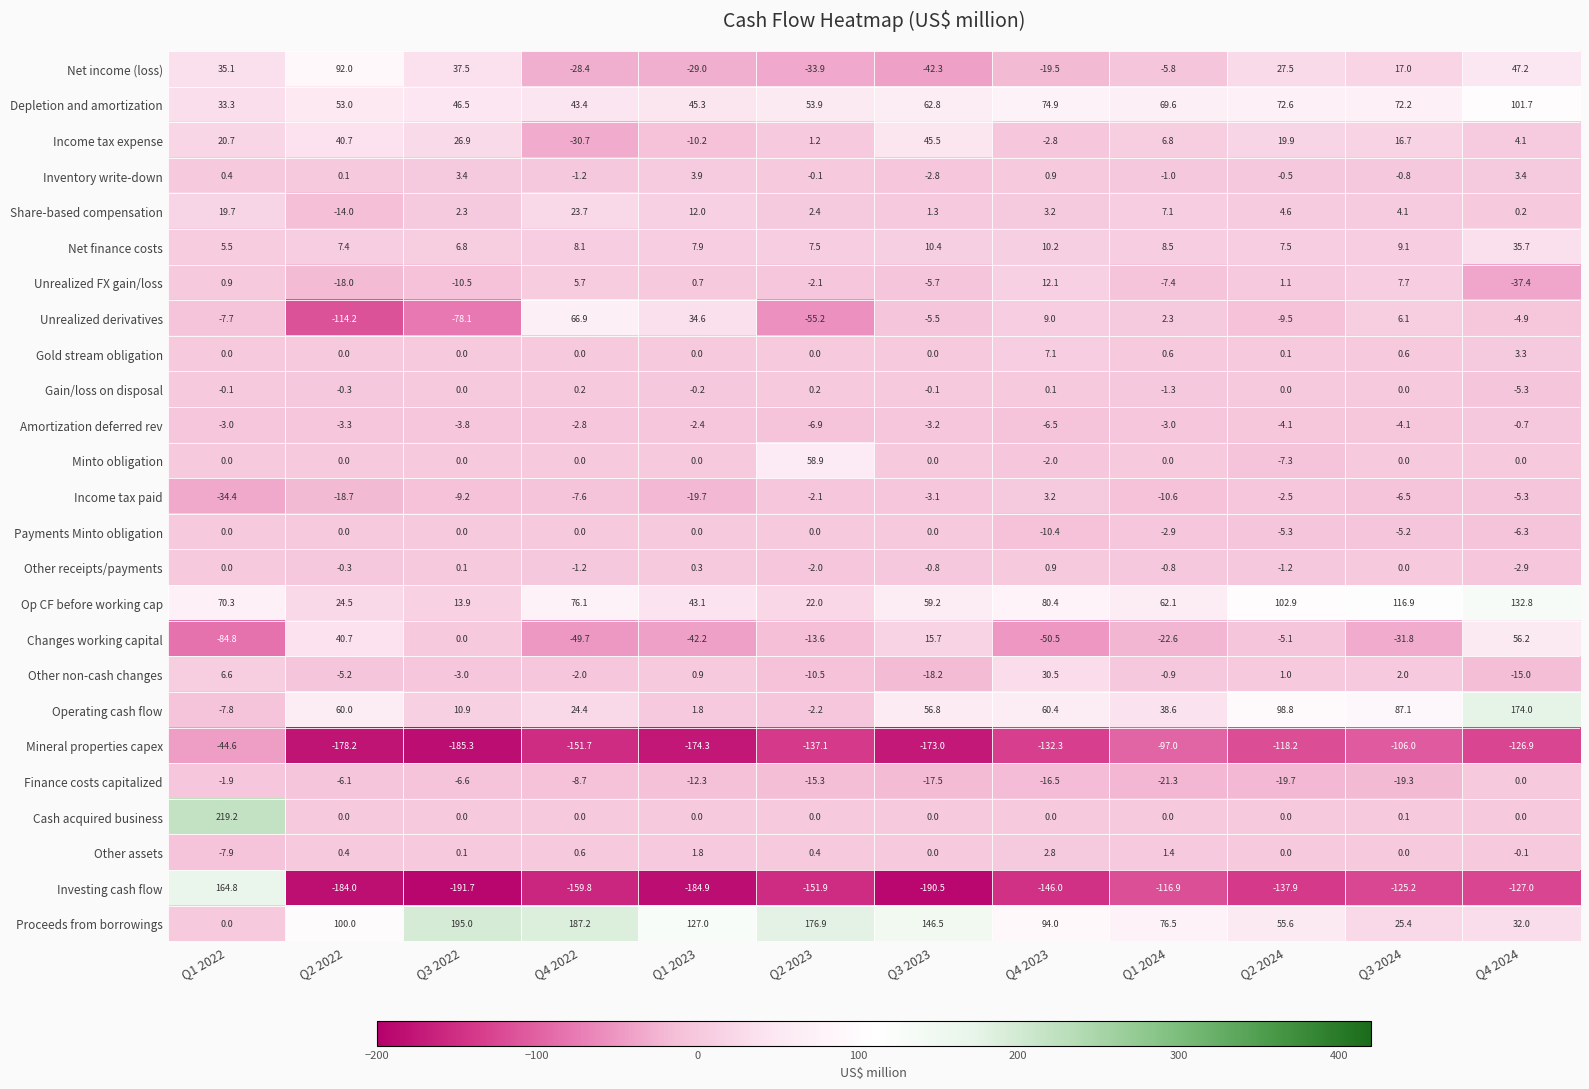

True or false: Share-based compensation has a value of 12.0 at Q1 2023.

True